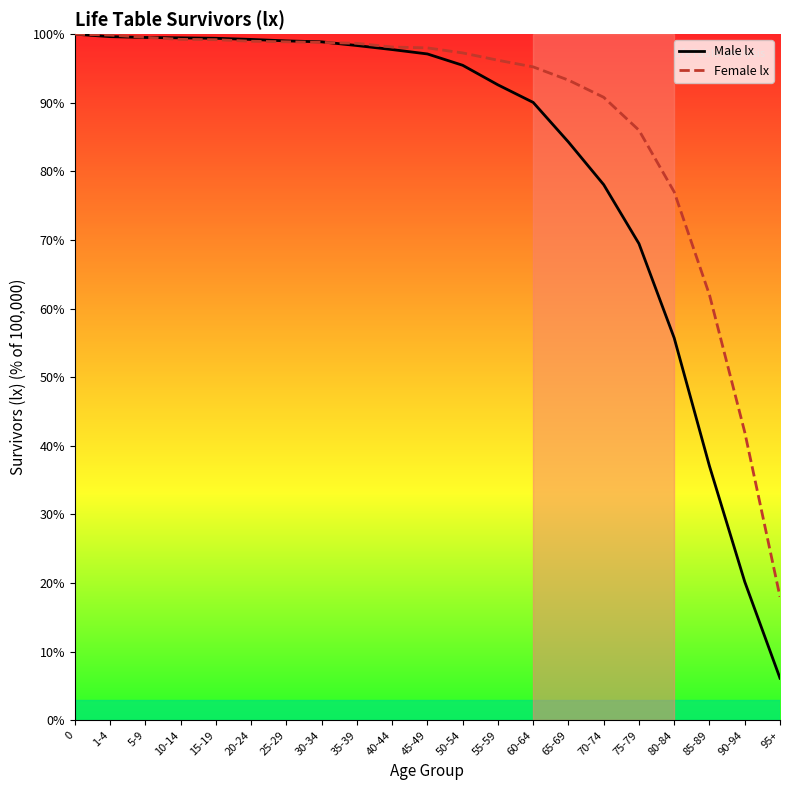

At 95+, list the series in order from largest to smallest.

Female lx, Male lx